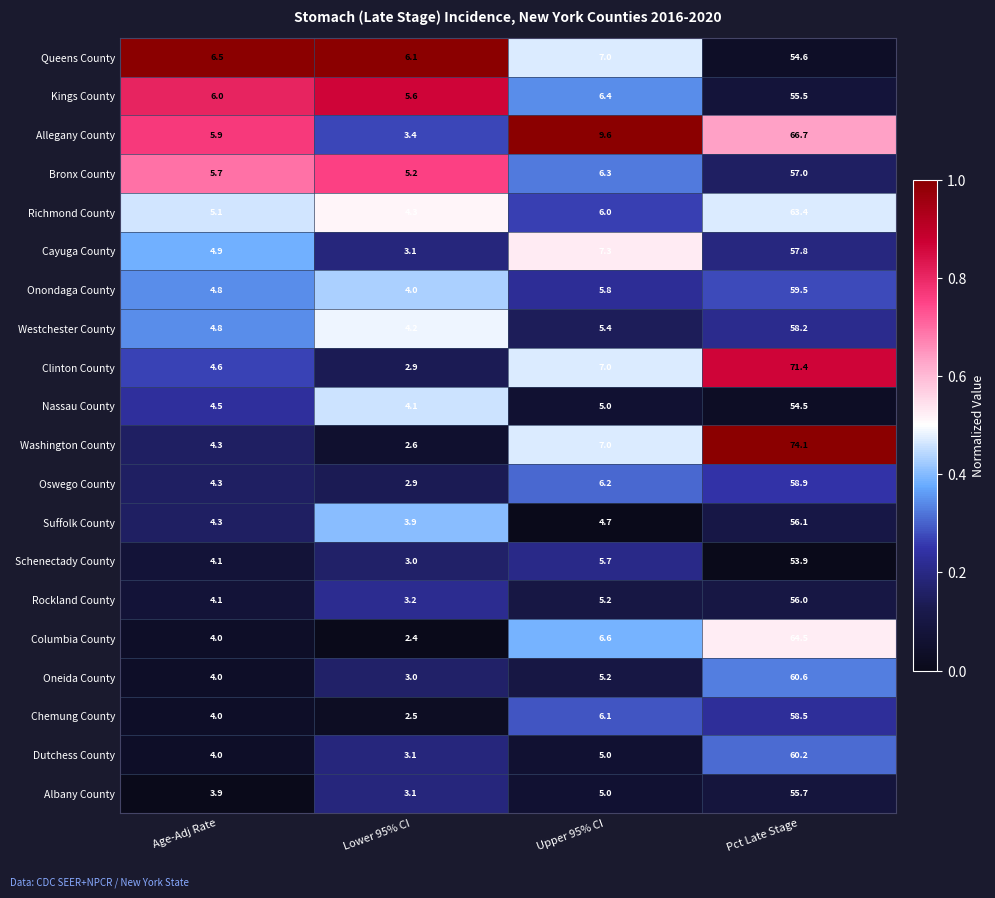

Which series has the largest total across all categories?

Washington County